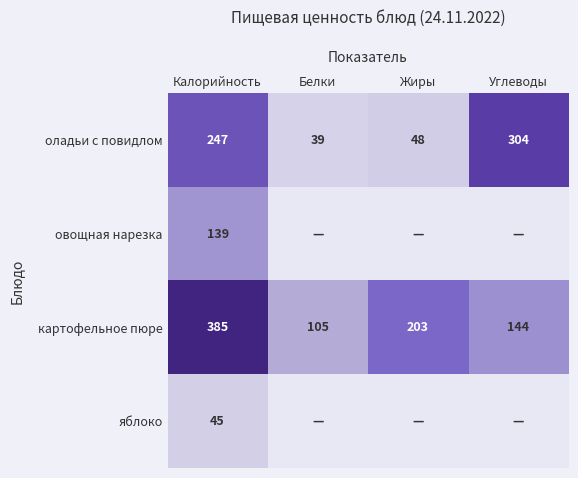

What is the sum of all оладьи с повидлом values?

638